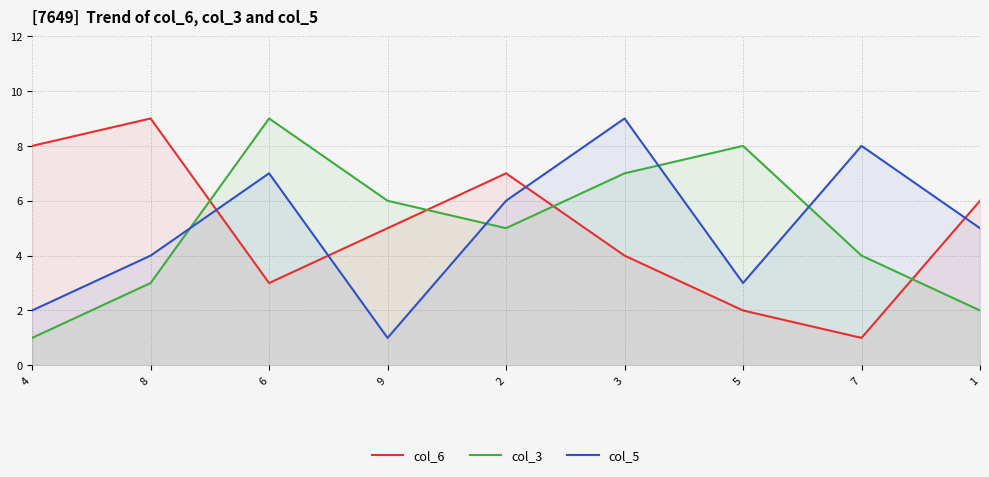

List the series in order of their peak value, highest first.

col_6, col_3, col_5